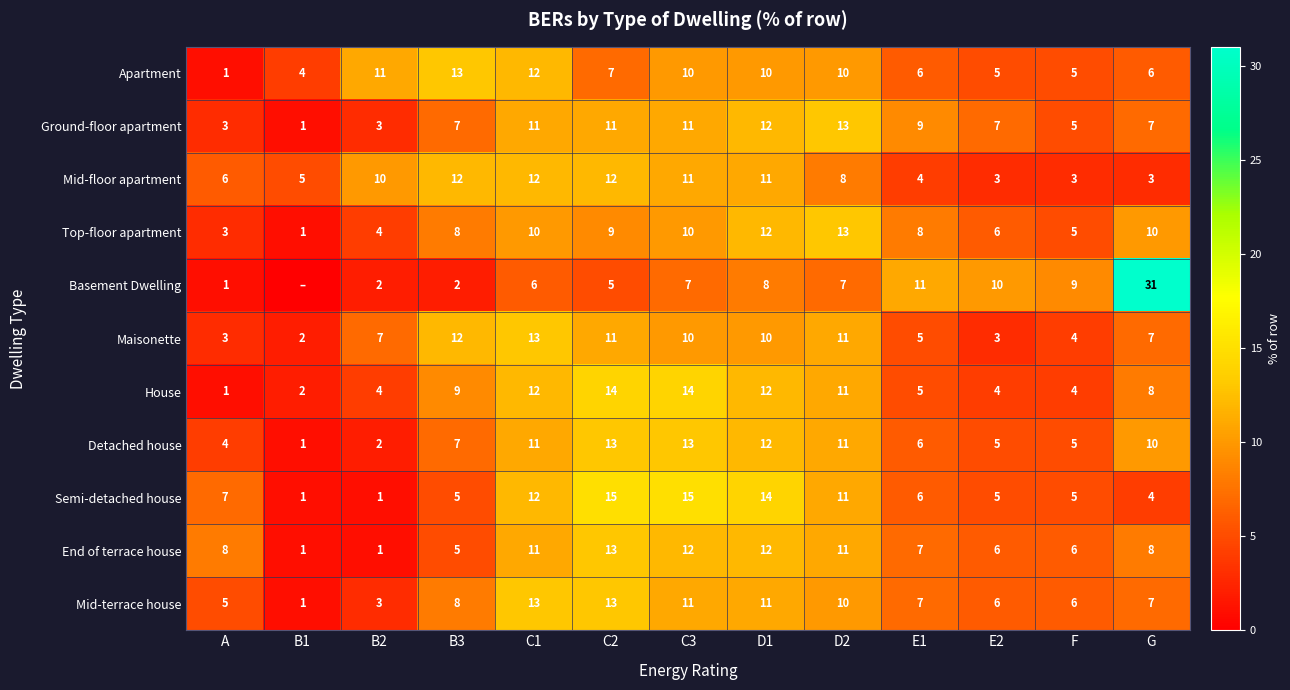

Between B2 and E1, which series saw the biggest shift?

Basement Dwelling